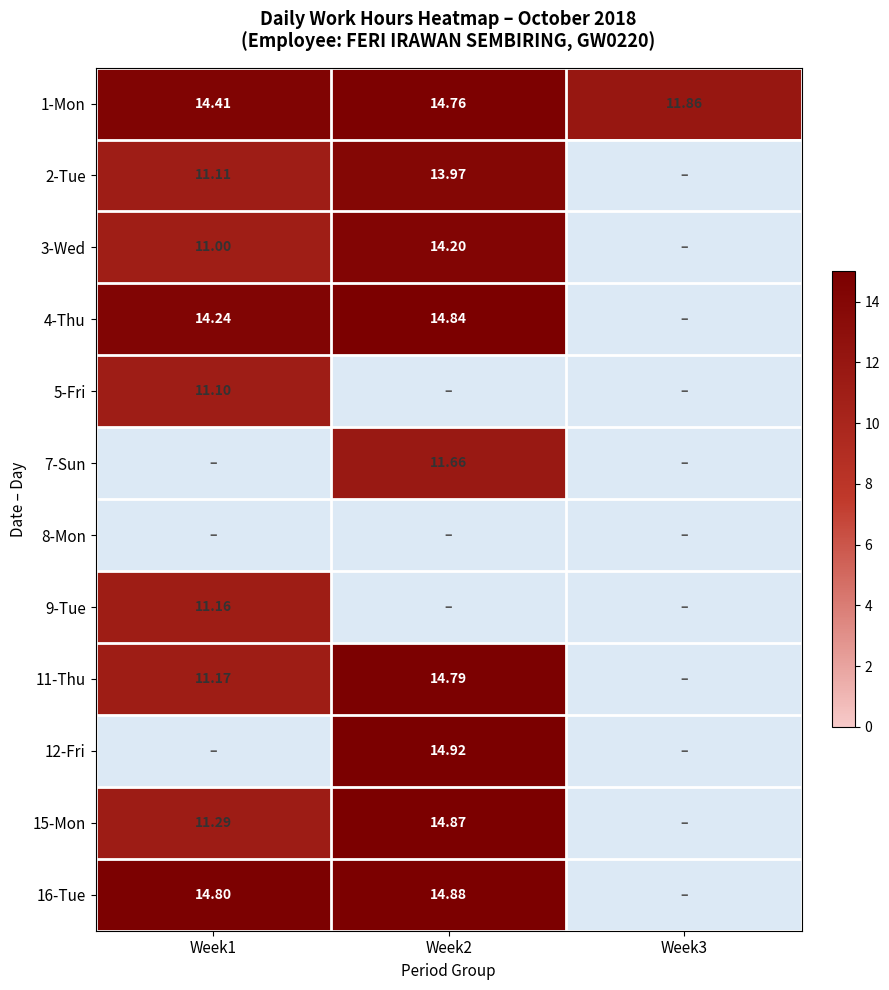

Which category has the lowest value across all series?

Week1